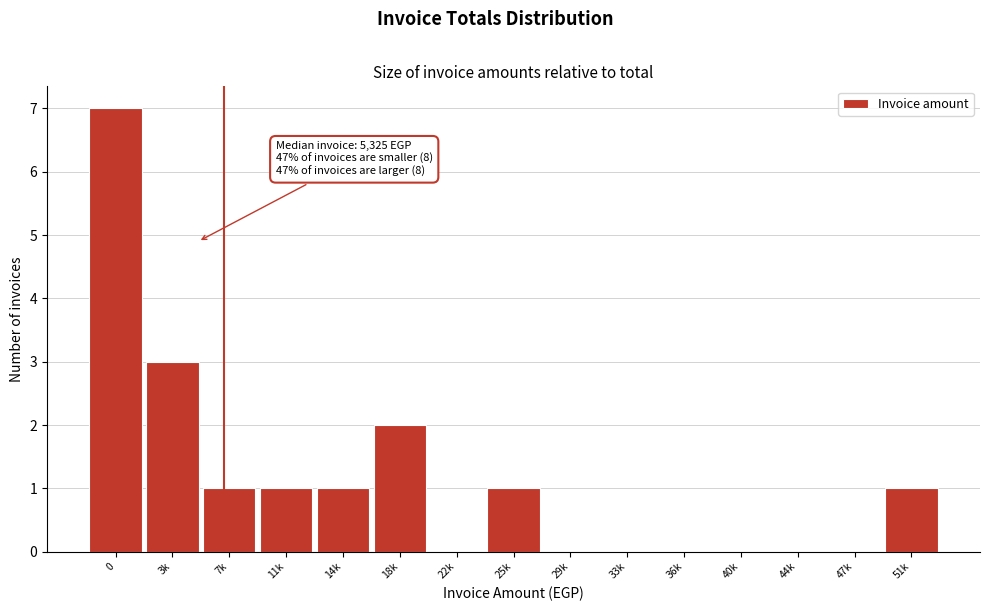

Reading left to right, extract all data points from this chart.

0=7	3k=3	7k=1	11k=1	14k=1	18k=2	22k=0	25k=1	29k=0	33k=0	36k=0	40k=0	44k=0	47k=0	51k=1